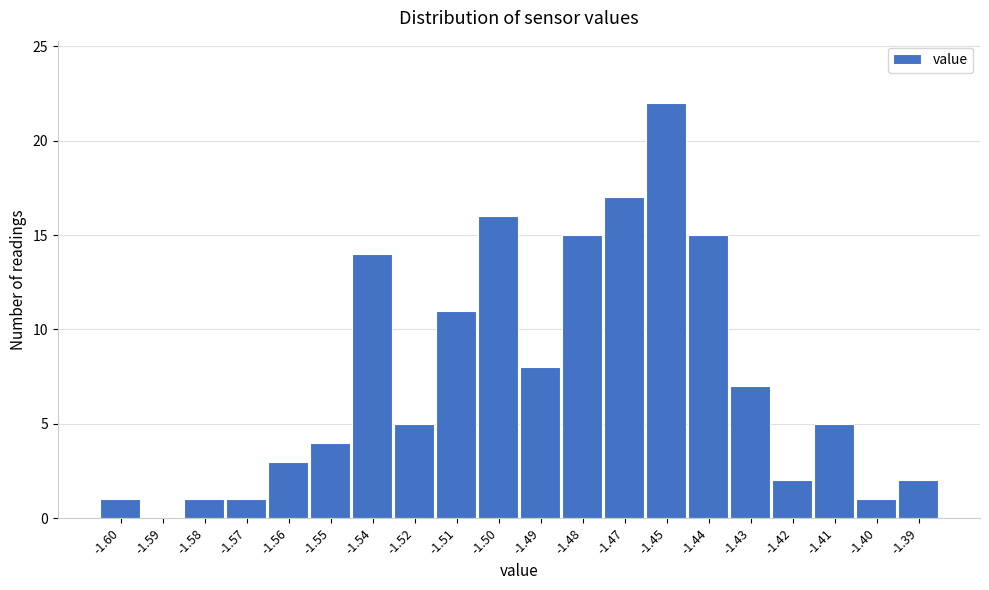

Reading left to right, list all the values displayed in this chart.

-1.60=1	-1.59=0	-1.58=1	-1.57=1	-1.56=3	-1.55=4	-1.54=14	-1.52=5	-1.51=11	-1.50=16	-1.49=8	-1.48=15	-1.47=17	-1.45=22	-1.44=15	-1.43=7	-1.42=2	-1.41=5	-1.40=1	-1.39=2